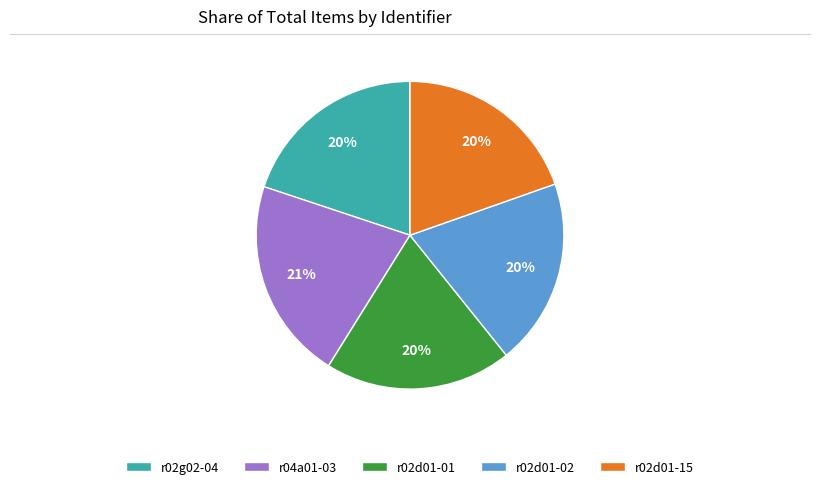

Which slice is the largest?

r04a01-03